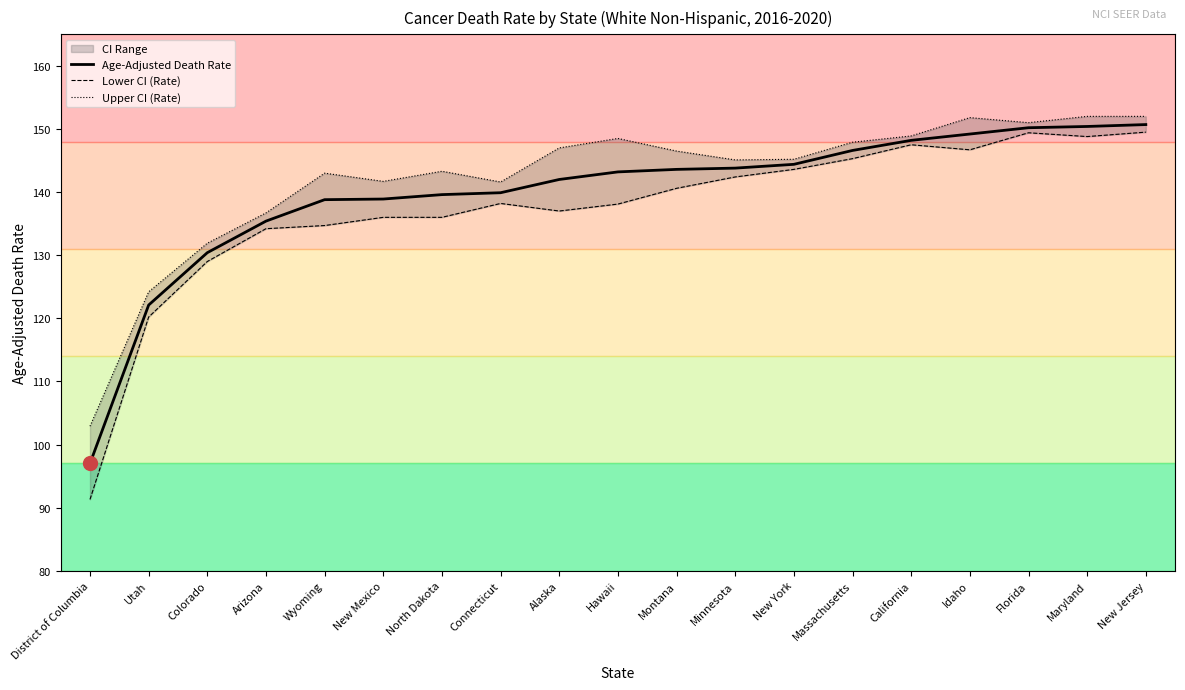

What is the value of the Upper CI (Rate) point at the 19th from the left?

152.0